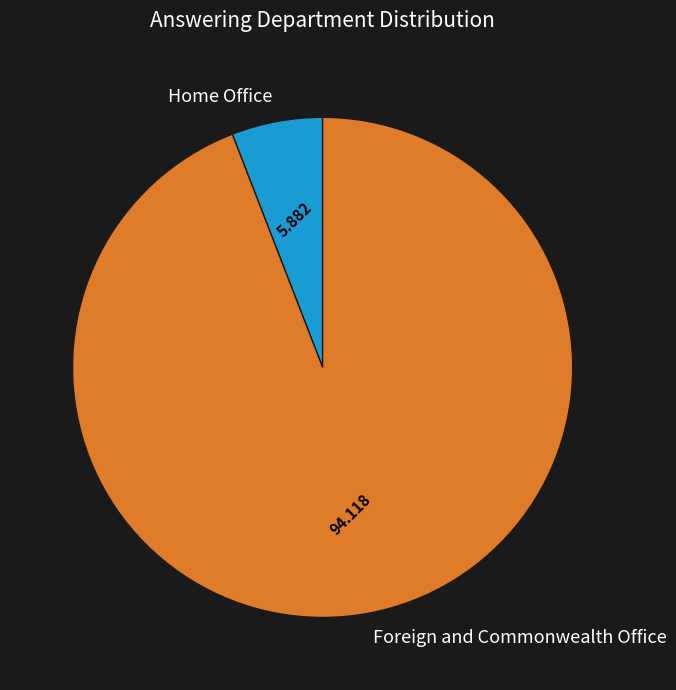

Combined, do Foreign and Commonwealth Office and Home Office account for over 50%?

Yes